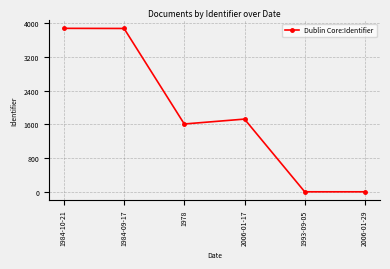

The value at 1993-09-05 is 2062. True or false?

False